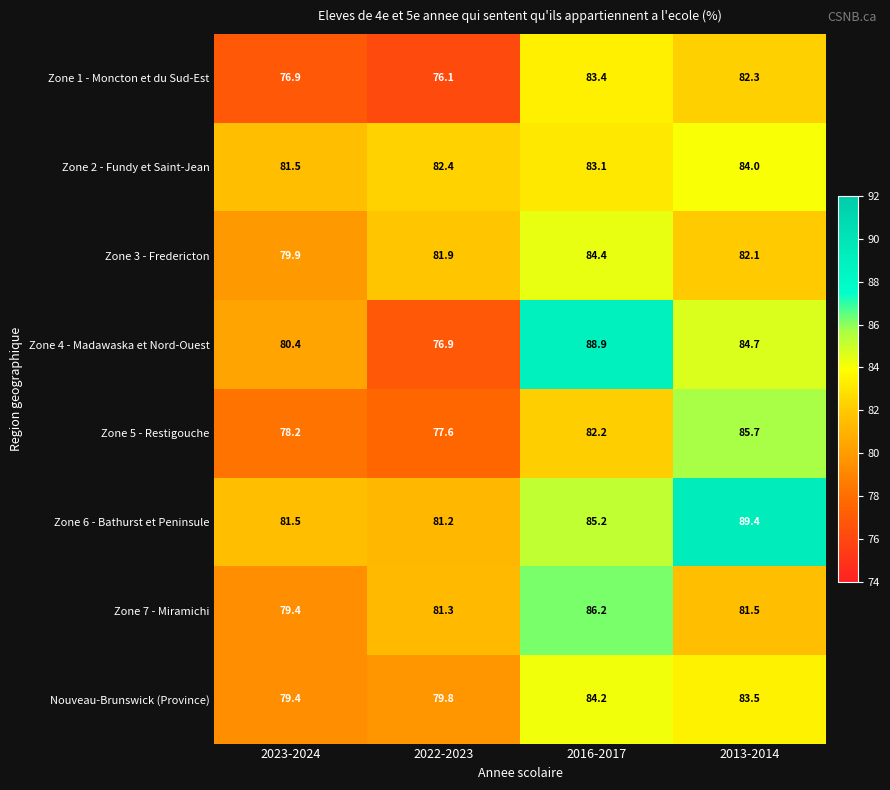

What value does the Zone 4 - Madawaska et Nord-Ouest series have at 2022-2023?

76.9